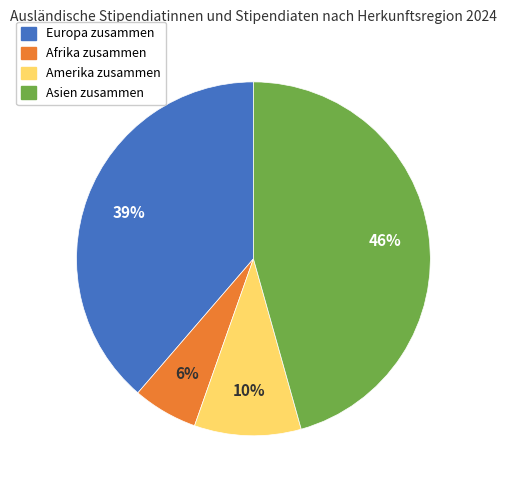

To the nearest percent, what portion does Afrika zusammen represent?

6%